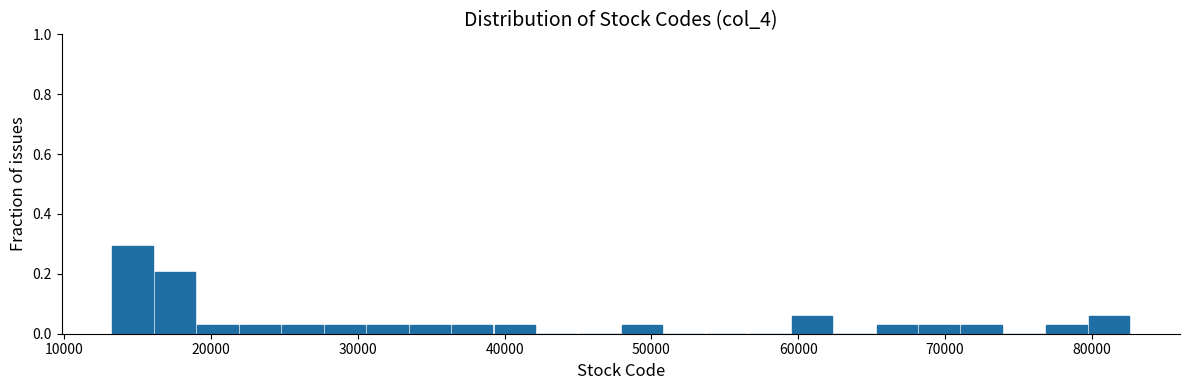

Read against the x-axis, roughly where is the centre of the tallest bar?

15000